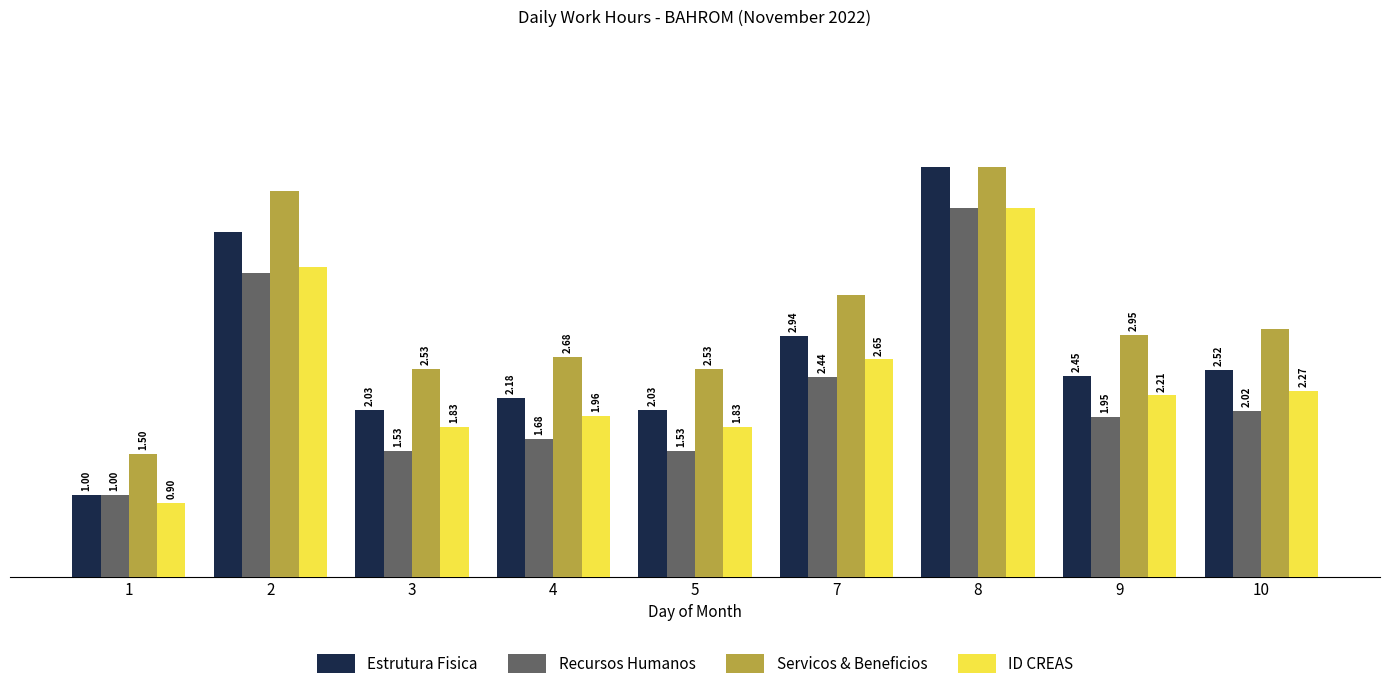

Which series has the largest total across all categories?

Servicos & Beneficios